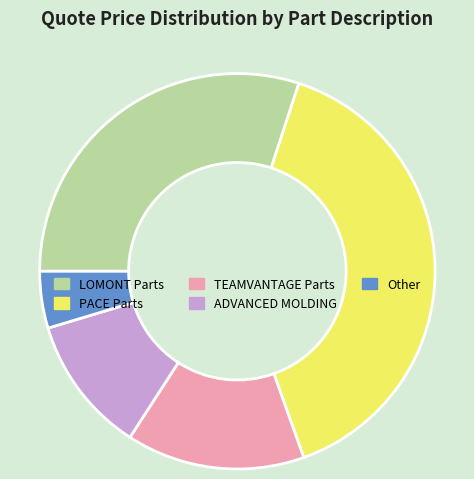

What is the largest slice in the pie chart?

PACE Parts